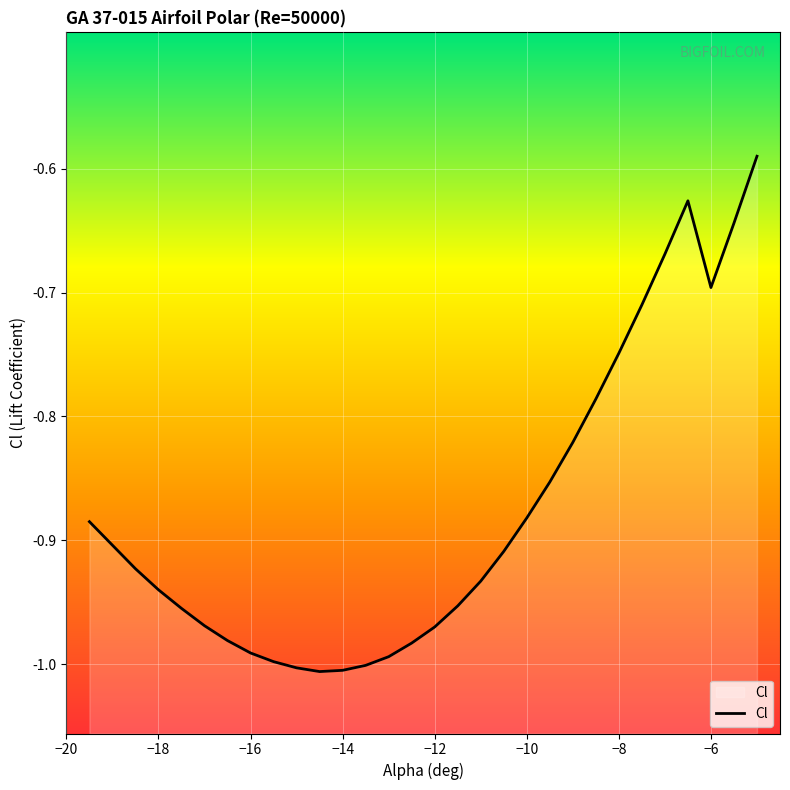

The chart shows a value of -0.3 at −8. True or false?

False